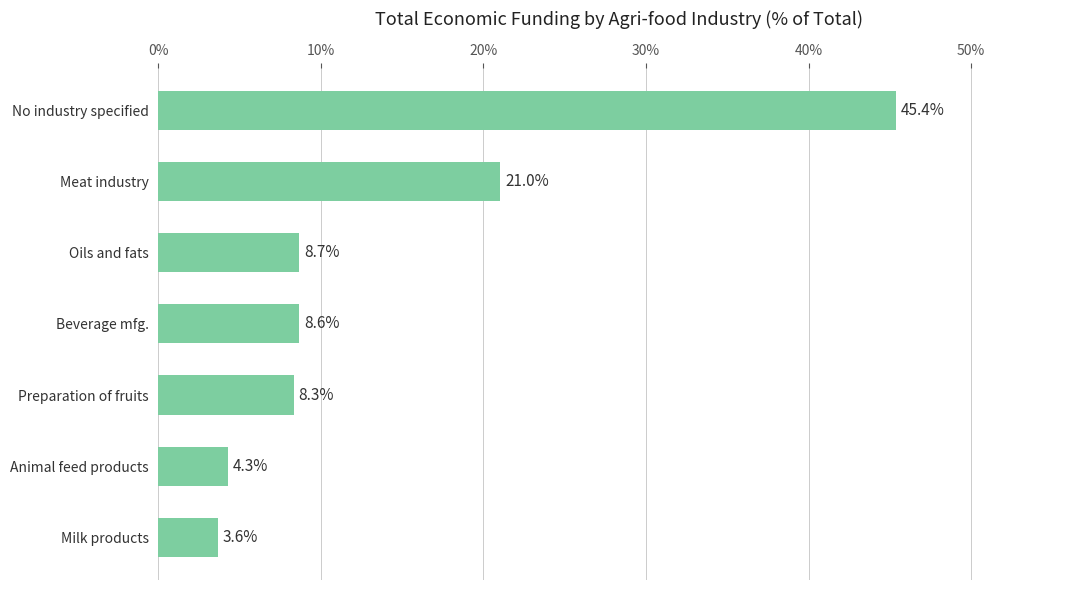

What is the ratio of the value at Oils and fats to the value at Animal feed products?

2.0